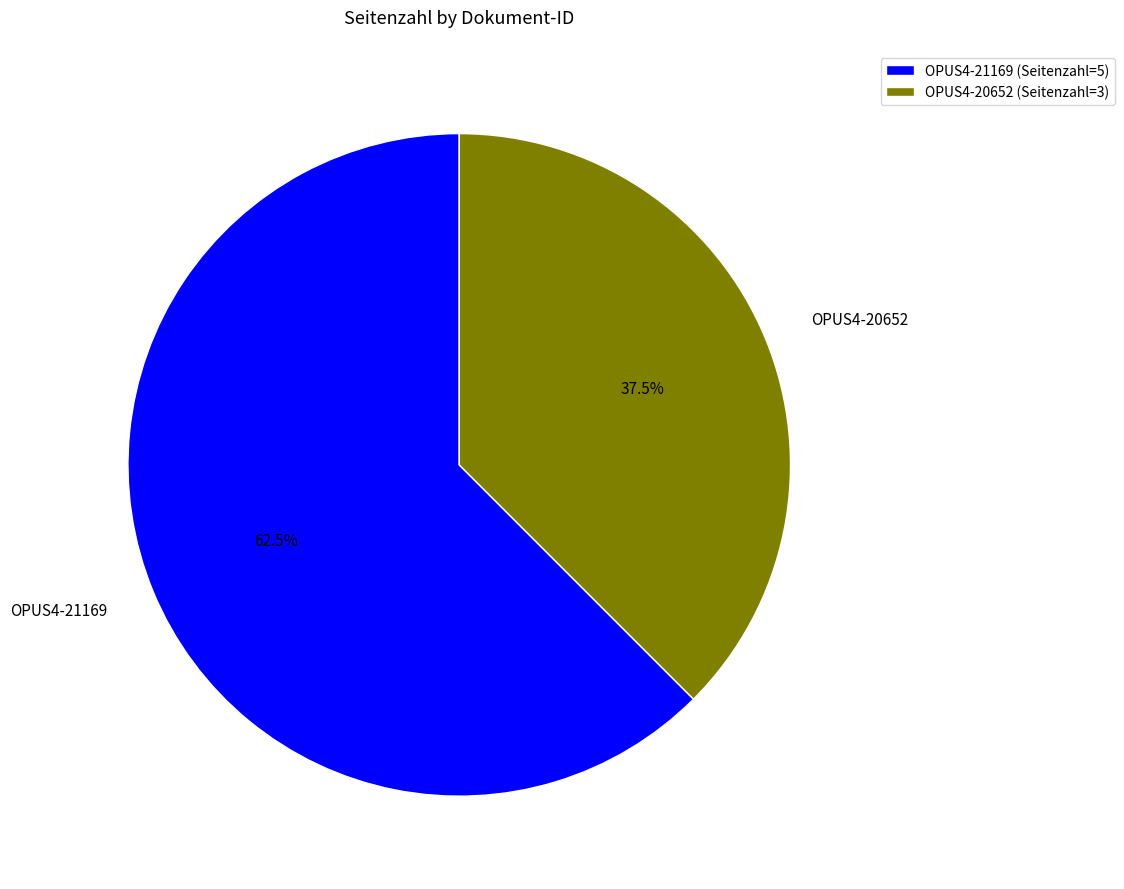

True or false: OPUS4-21169 accounts for 75% of the total.

False